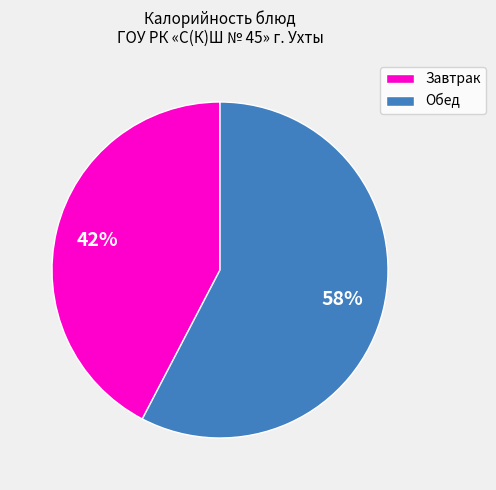

Is the sum of Обед and Завтрак greater than half?

Yes